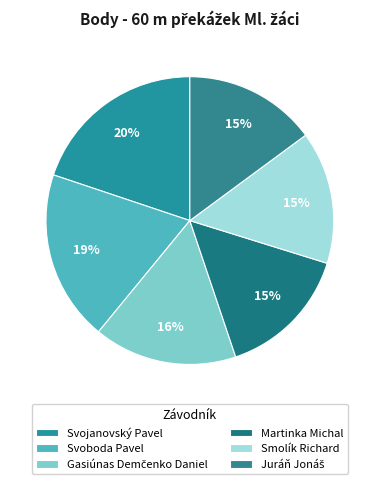

How many slices are in this pie chart?

6